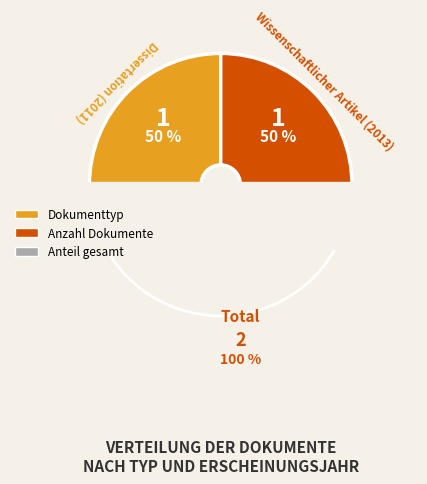

Count the number of slices in the pie.

2